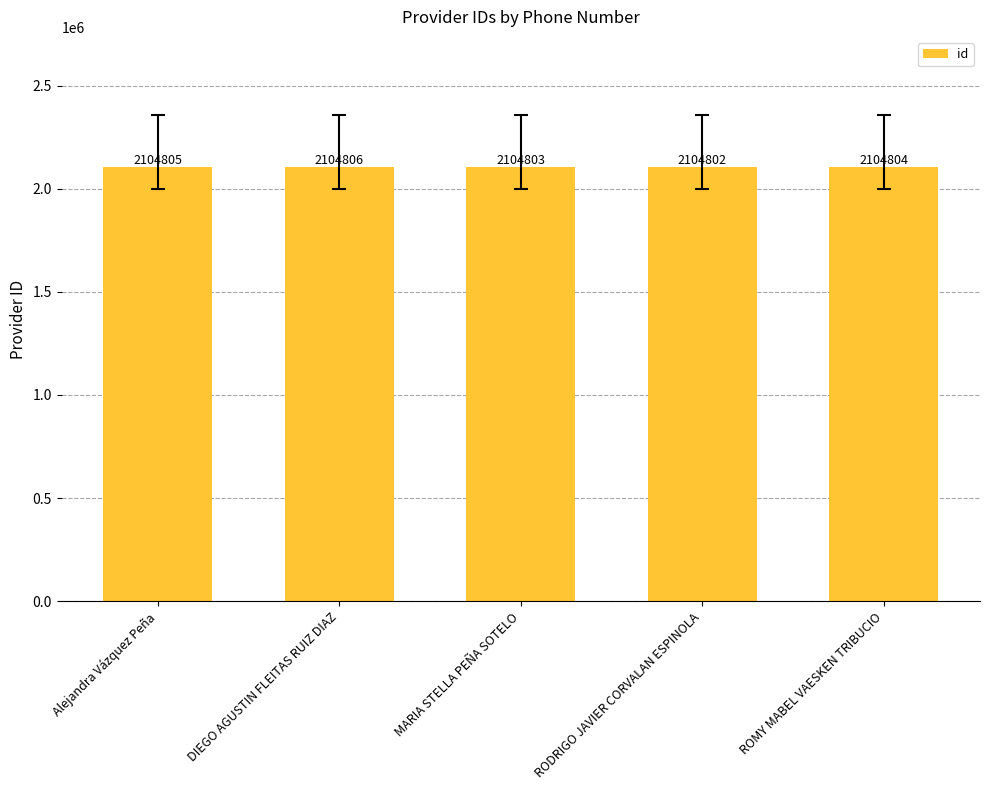

At which label is the value closest to 2104804?

ROMY MABEL VAESKEN TRIBUCIO